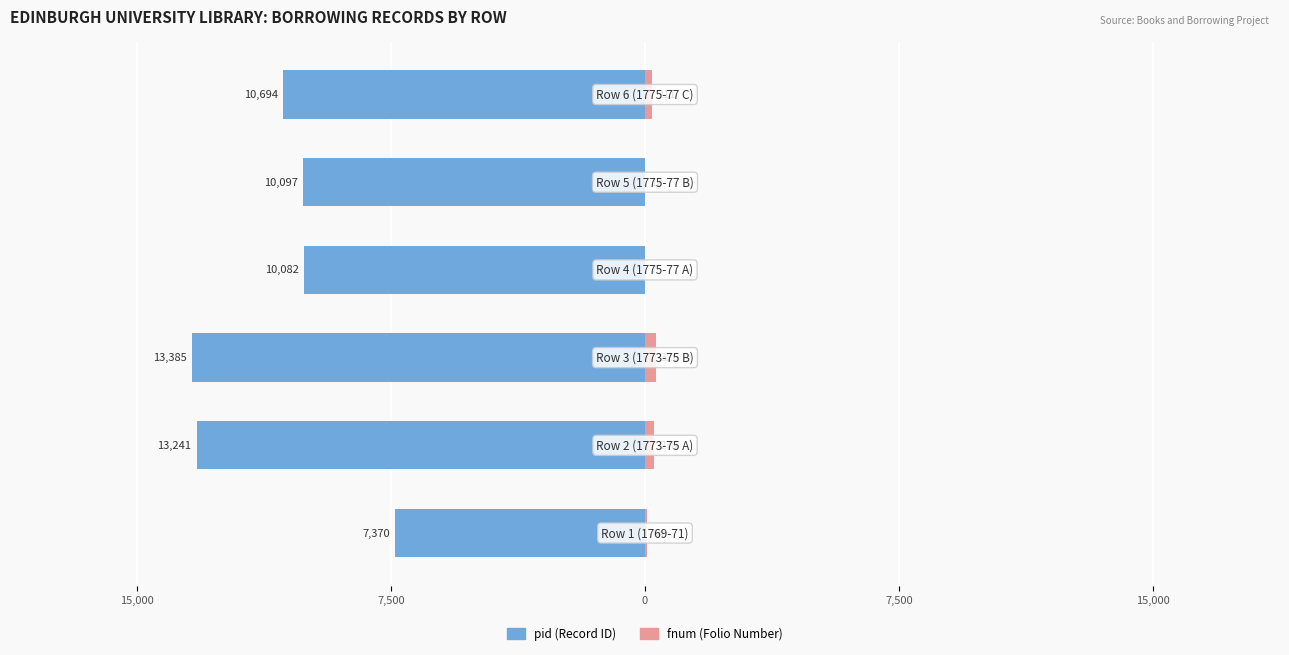

What is the difference between the maximum and minimum values in the fnum (Folio Number) series?

319